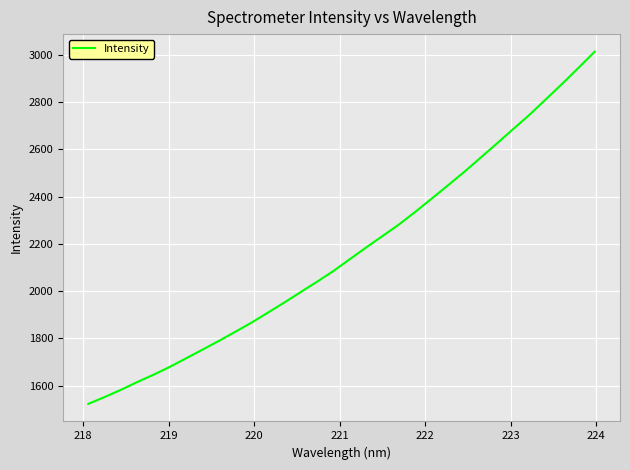

What is the difference between the maximum and minimum values?

1491.6